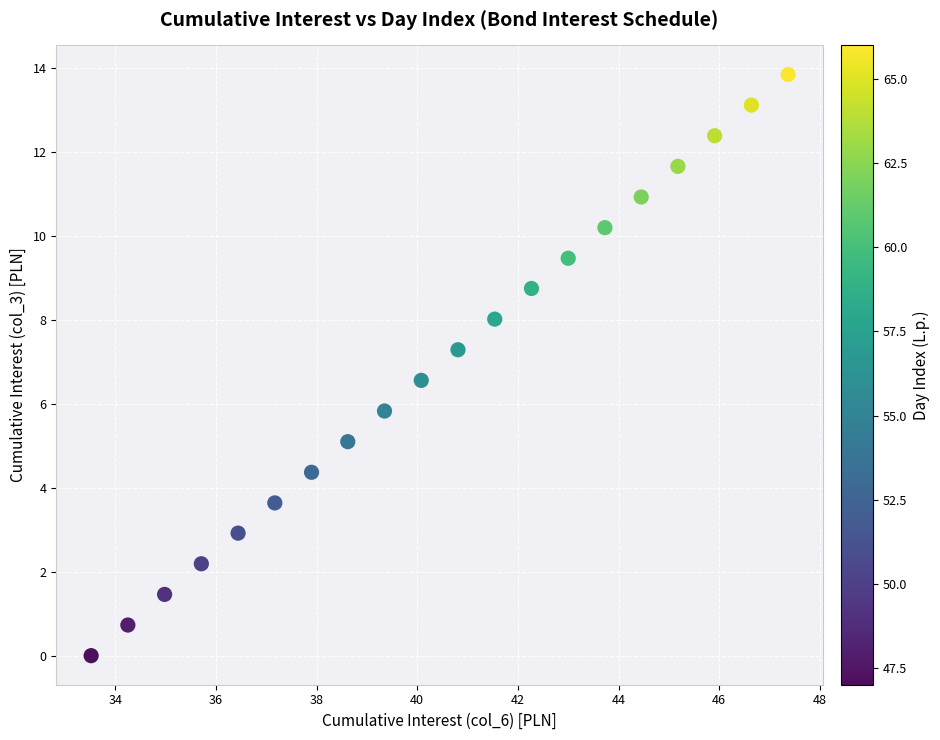

What is the range of X values (max minus min)?

13.8